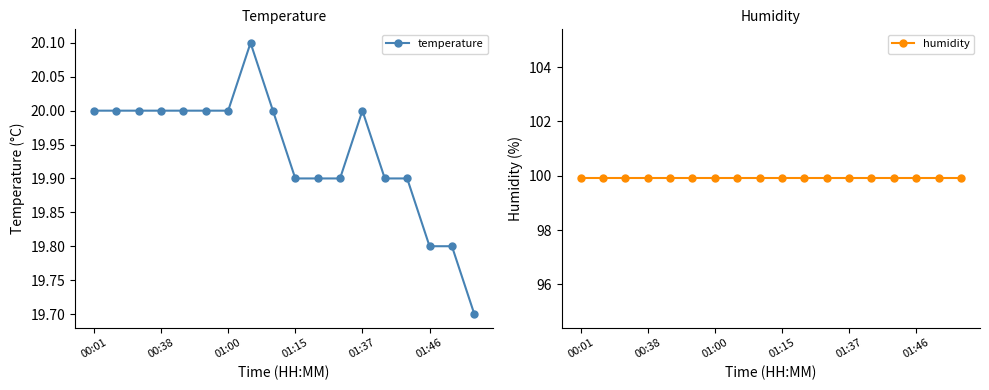

True or false: temperature and humidity intersect in this chart.

False